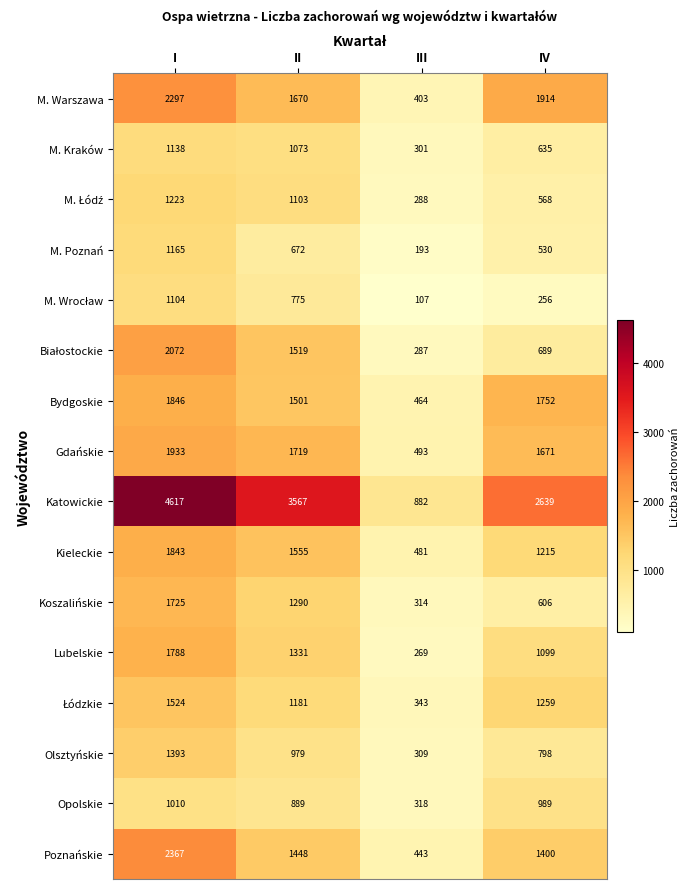

Read the Lubelskie value at III.

269